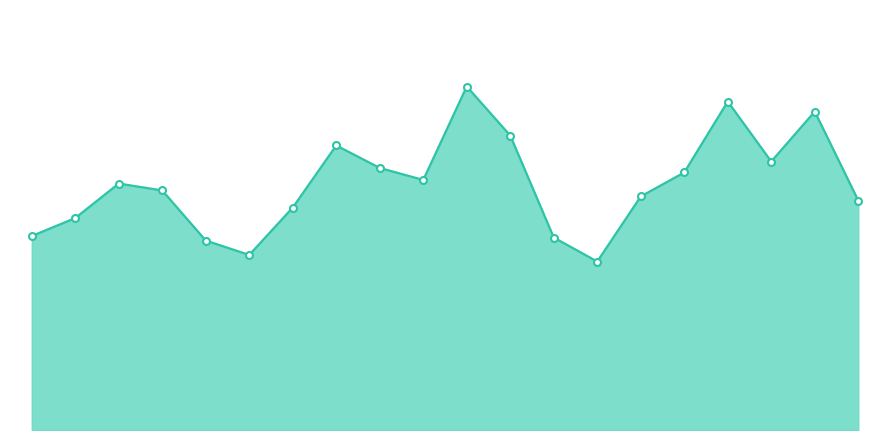

Does the chart have visible grid lines?

No